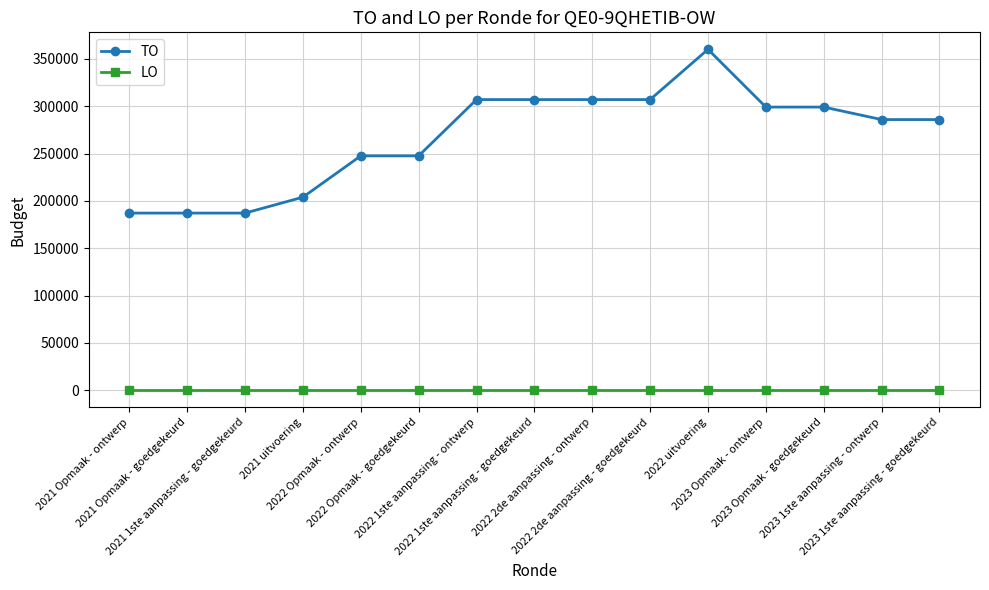

What is the difference between the maximum and minimum values in the TO series?

173030